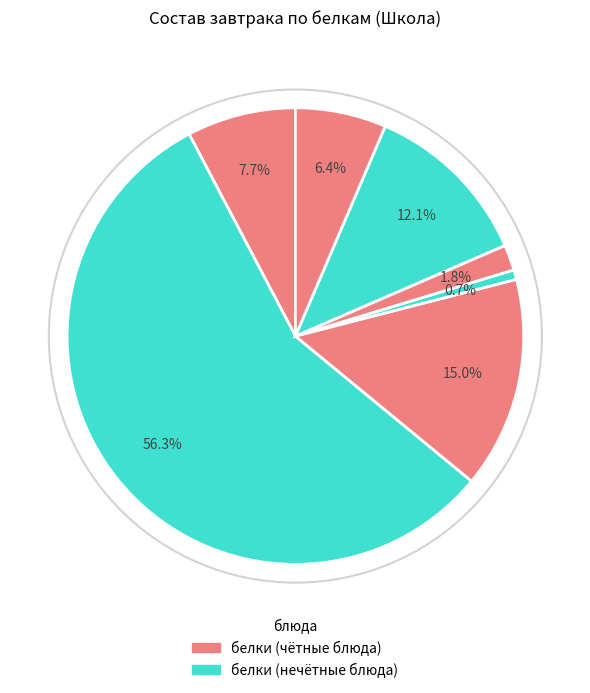

How many slices are in this pie chart?

7